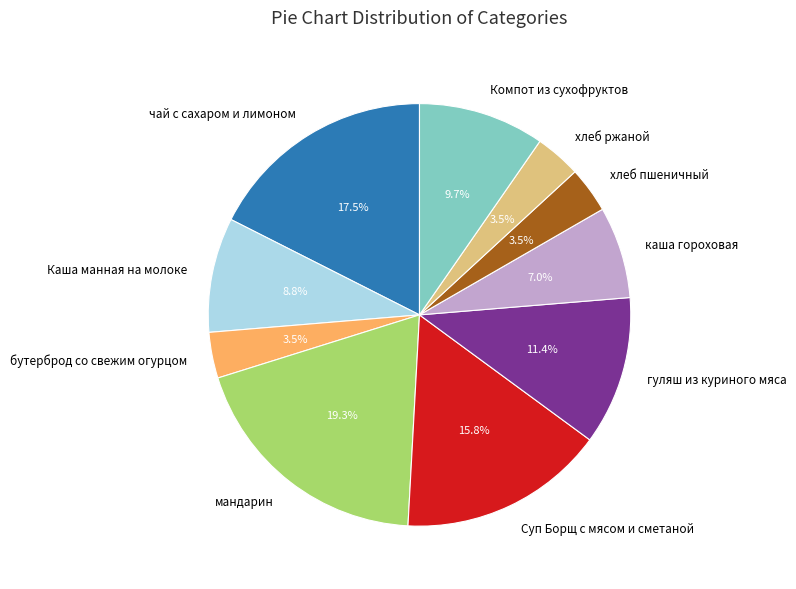

How many slices are in this pie chart?

10